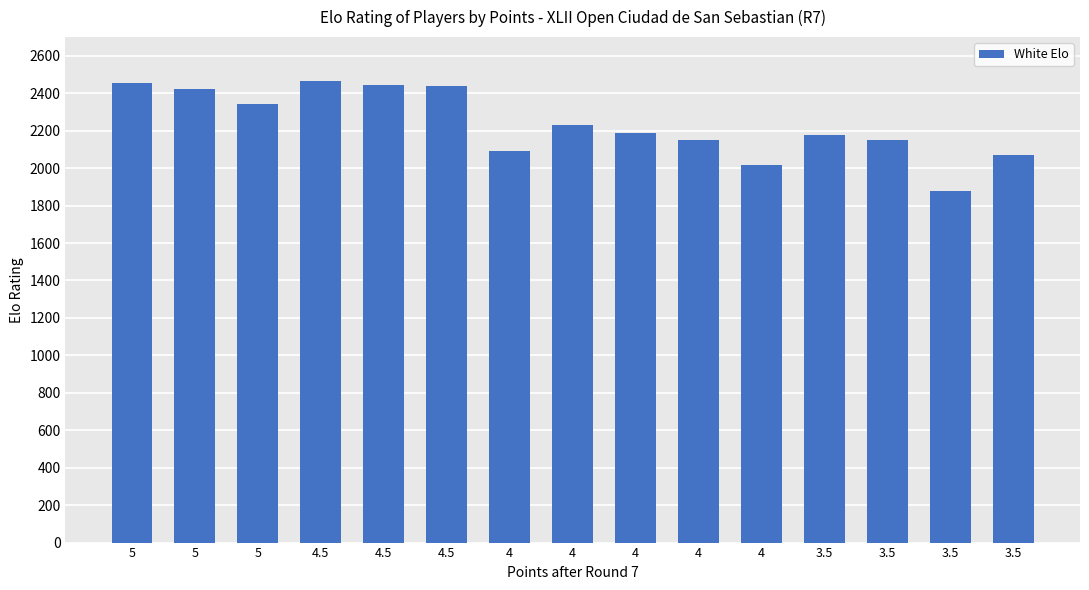

Is it true that the value at 3.5 is 2153?

True